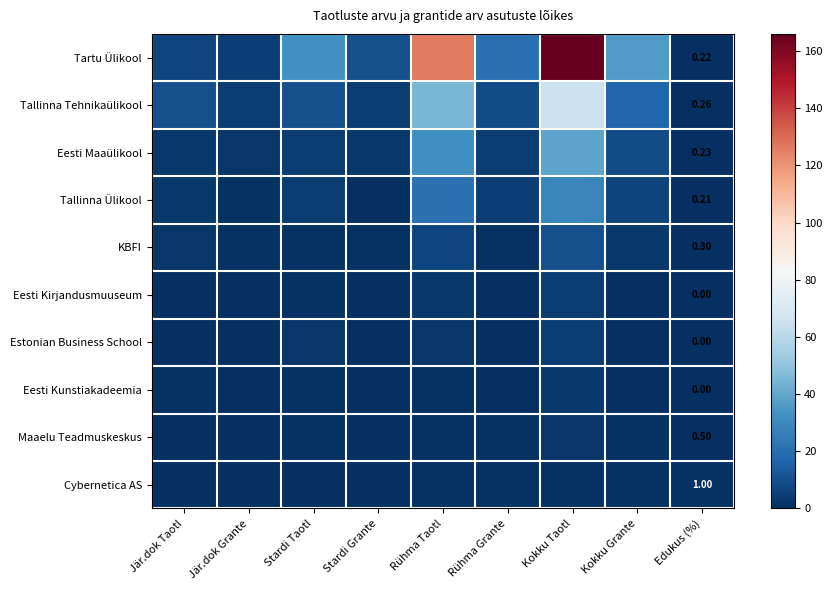

Rank the categories by Tallinna Ülikool value from highest to lowest.

Kokku Taotl, Rühma Taotl, Kokku Grante, Rühma Grante, Stardi Taotl, Jär.dok Taotl, Jär.dok Grante, Edukus (%), Stardi Grante